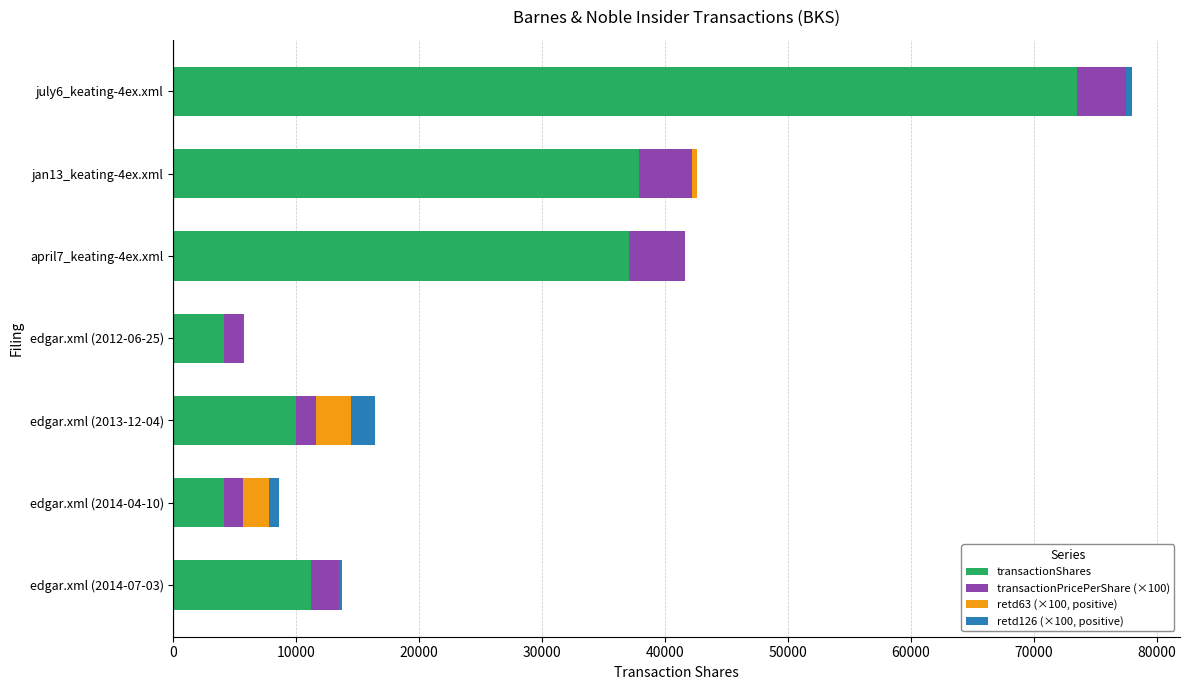

At which category is the sum across all series the highest?

july6_keating-4ex.xml